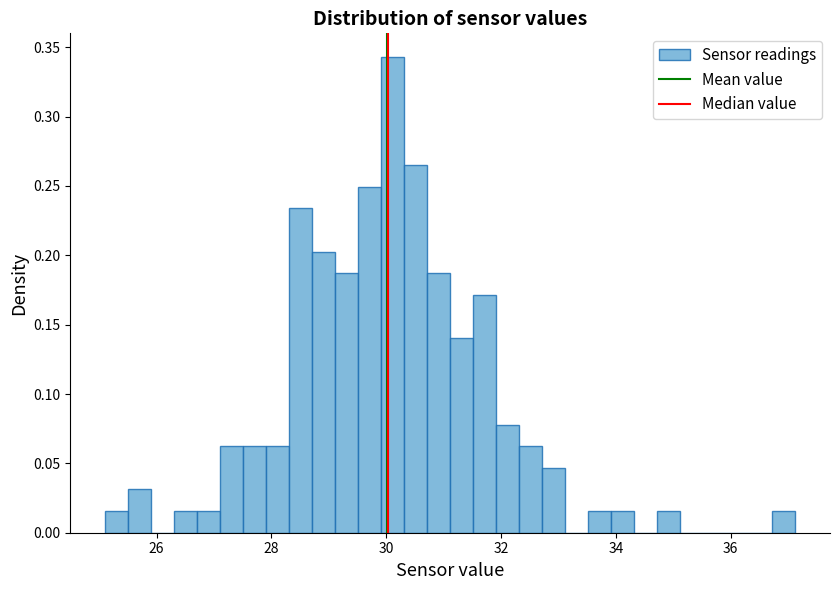

Around what value on the x-axis is the tallest bar? Give the approximate position of its centre, as read against the axis.

30.2